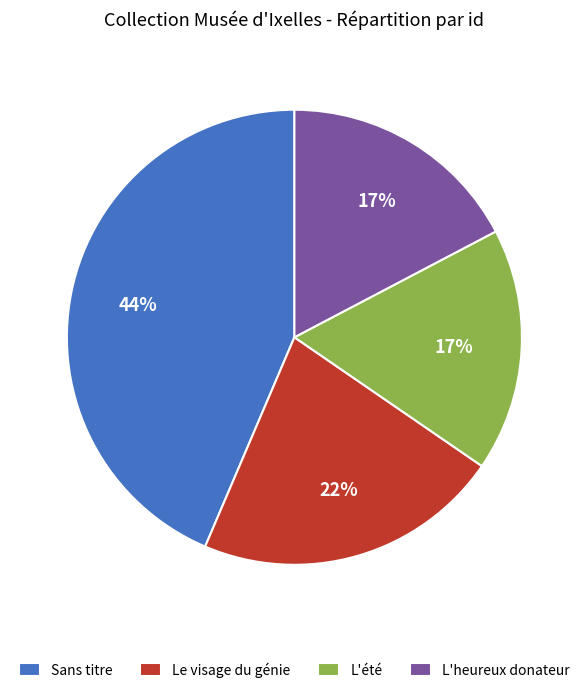

What is the ratio of the value at L'été to the value at Le visage du génie?

0.8